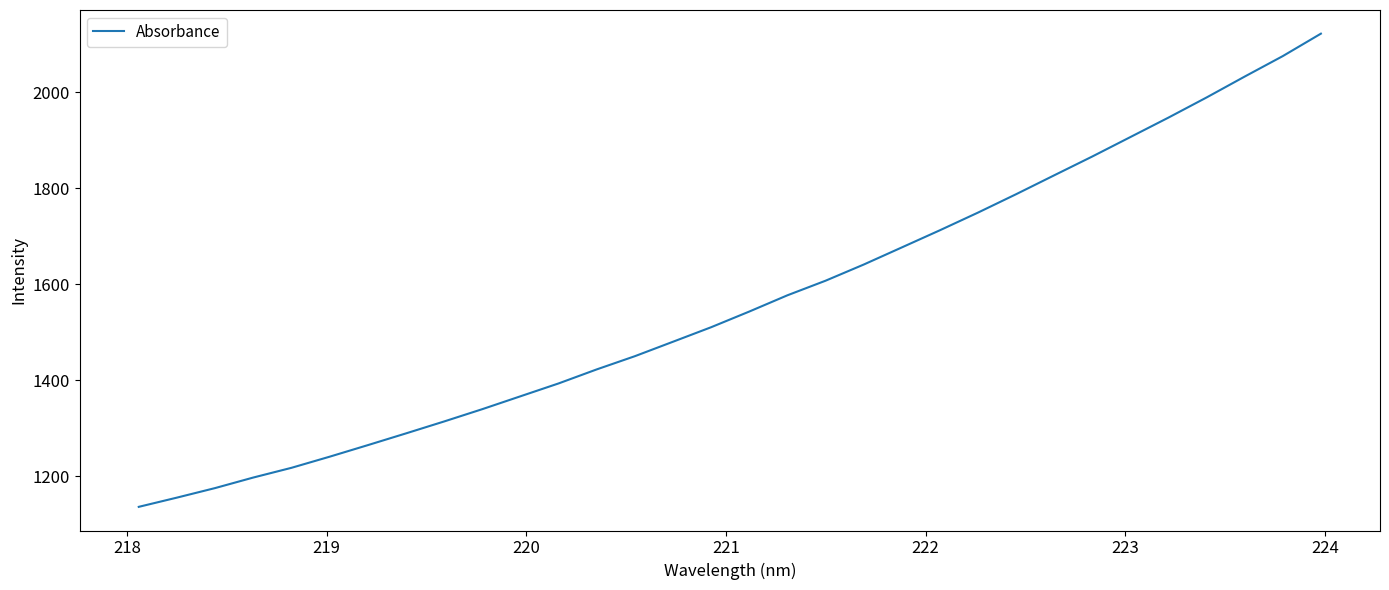

What is the minimum value shown in the chart?

1136.5